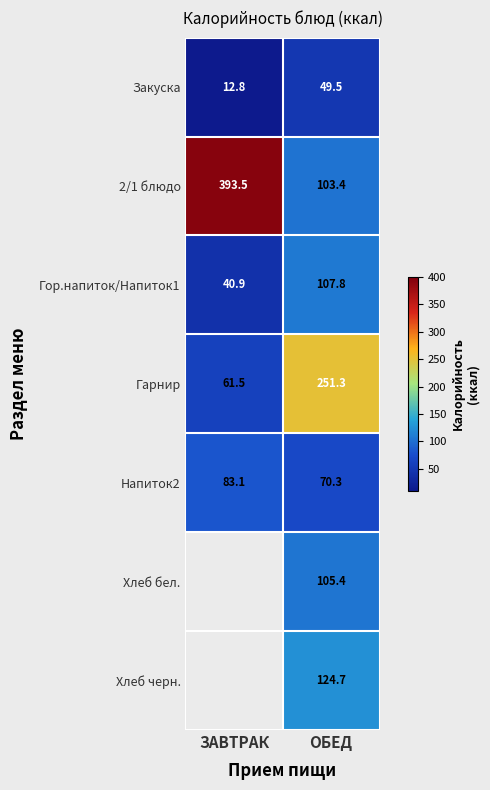

How many values in the Напиток2 series are below 83?

1